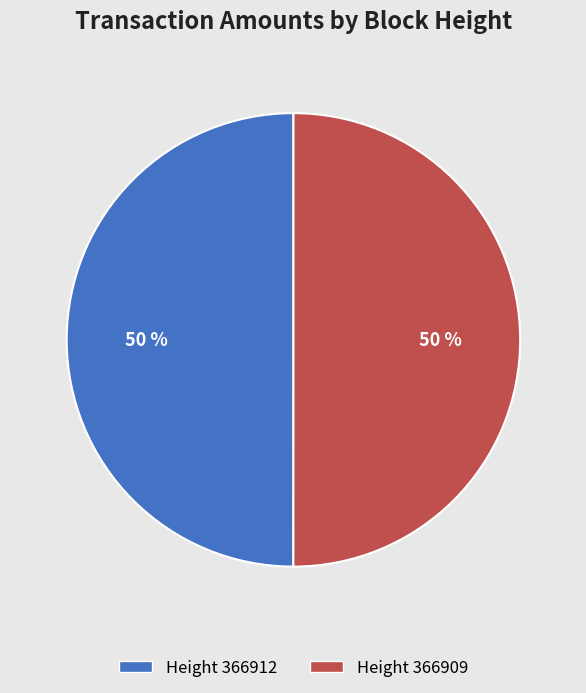

The Height 366912 slice represents 37% of the pie. True or false?

False